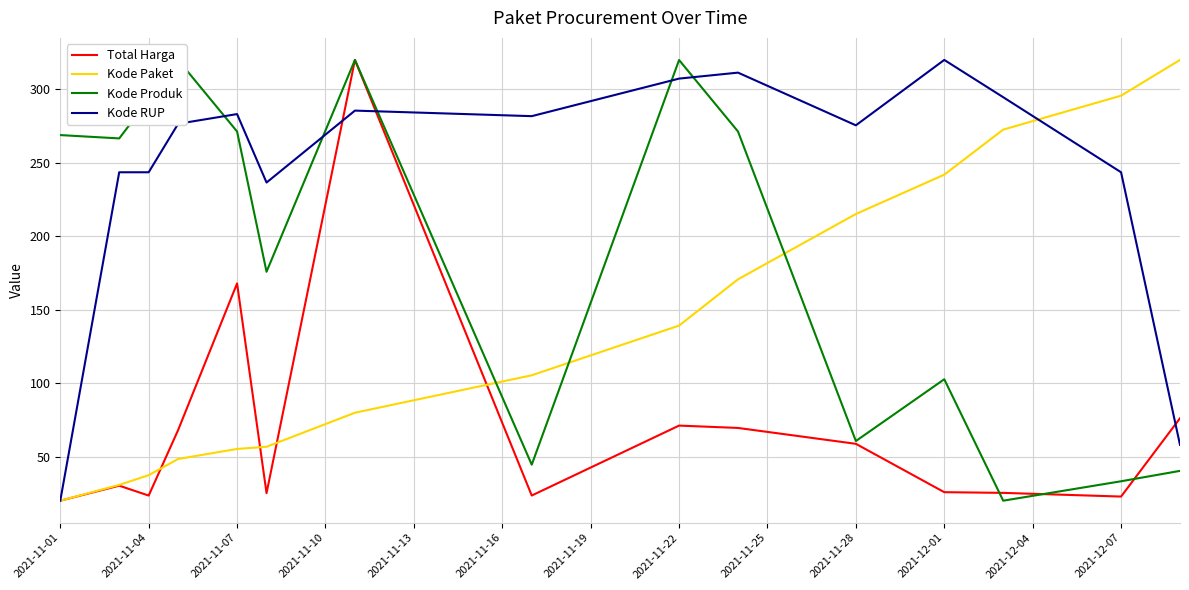

How many times do Kode Paket and Kode Produk cross each other?

3